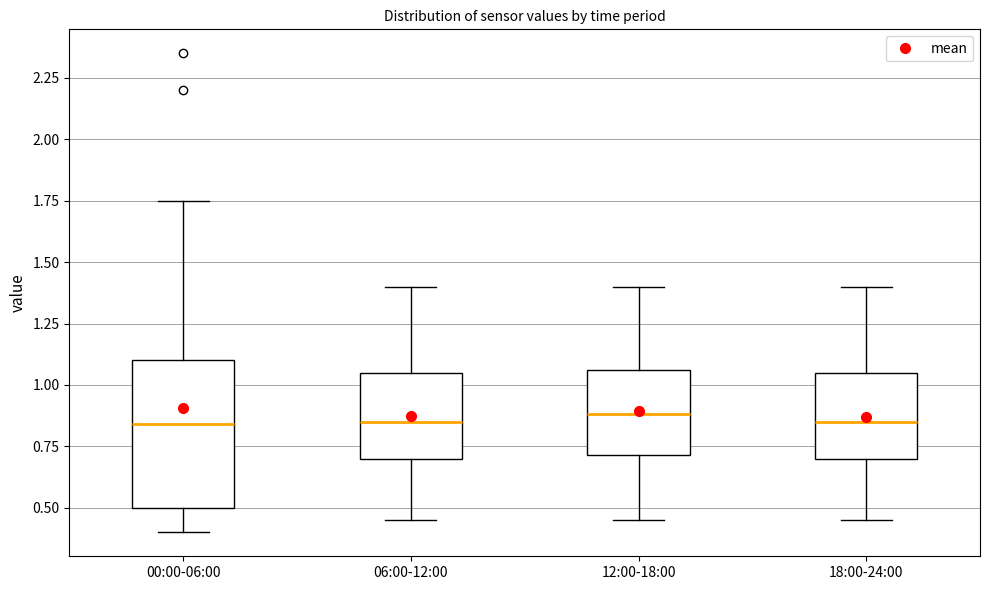

Where does the upper whisker of the box for 18:00-24:00 end on the y-axis? The values are not printed on the chart, so give them approximately, as read against the axis.

1.40